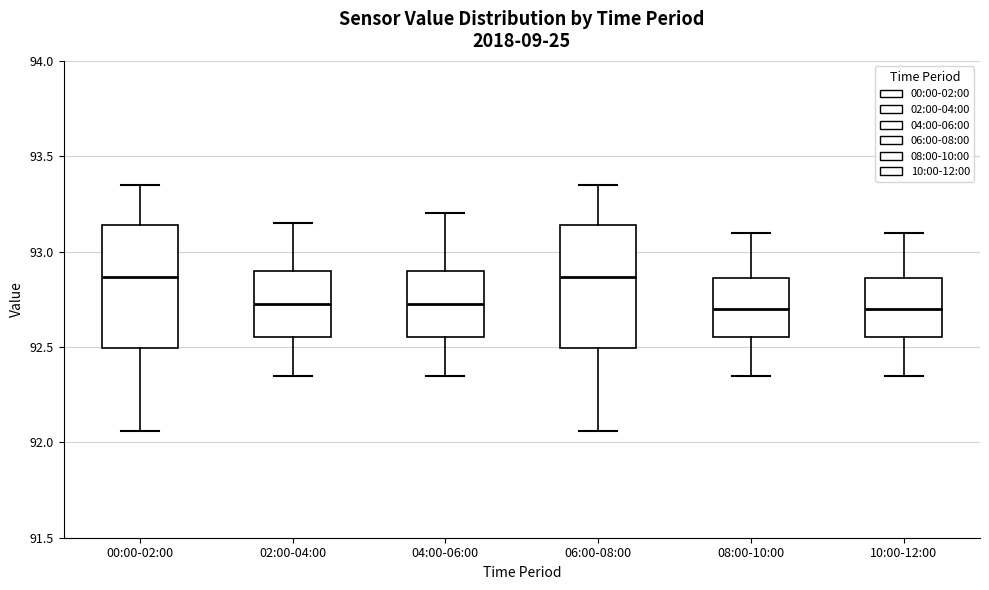

Reading left to right, read every box against the y-axis: the position of its median line, the range the box covers, and the ends of its whiskers. The values are not printed on the chart, so give them approximately, as read against the axis.

00:00-02:00: median 92.85, box 92.50 to 93.15, whiskers 92.05 to 93.35
02:00-04:00: median 92.75, box 92.55 to 92.90, whiskers 92.35 to 93.15
04:00-06:00: median 92.75, box 92.55 to 92.90, whiskers 92.35 to 93.20
06:00-08:00: median 92.85, box 92.50 to 93.15, whiskers 92.05 to 93.35
08:00-10:00: median 92.70, box 92.55 to 92.85, whiskers 92.35 to 93.10
10:00-12:00: median 92.70, box 92.55 to 92.85, whiskers 92.35 to 93.10